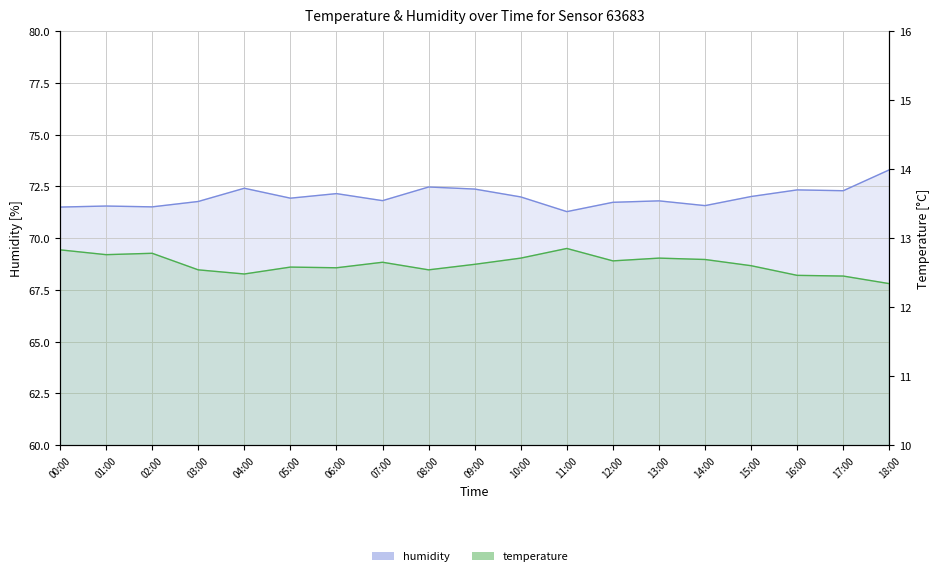

Reading right to left, what are all the values shown in this chart?

temperature: 18:00=12.3	17:00=12.4	16:00=12.5	15:00=12.6	14:00=12.7	13:00=12.7	12:00=12.7	11:00=12.8	10:00=12.7	09:00=12.6	08:00=12.5	07:00=12.7	06:00=12.6	05:00=12.6	04:00=12.5	03:00=12.5	02:00=12.8	01:00=12.8	00:00=12.8
humidity: 18:00=73.3	17:00=72.3	16:00=72.3	15:00=72.0	14:00=71.6	13:00=71.8	12:00=71.7	11:00=71.3	10:00=72.0	09:00=72.4	08:00=72.5	07:00=71.8	06:00=72.2	05:00=71.9	04:00=72.4	03:00=71.8	02:00=71.5	01:00=71.5	00:00=71.5